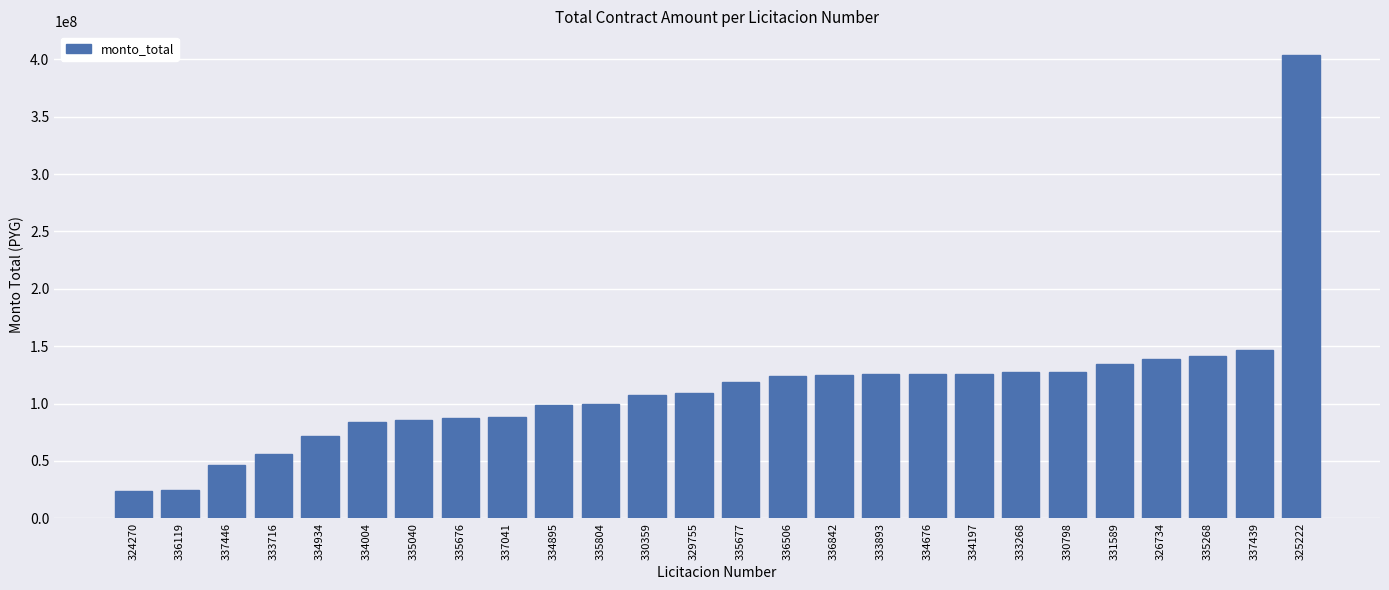

What is the value of the 16th bar from the left?

125237709